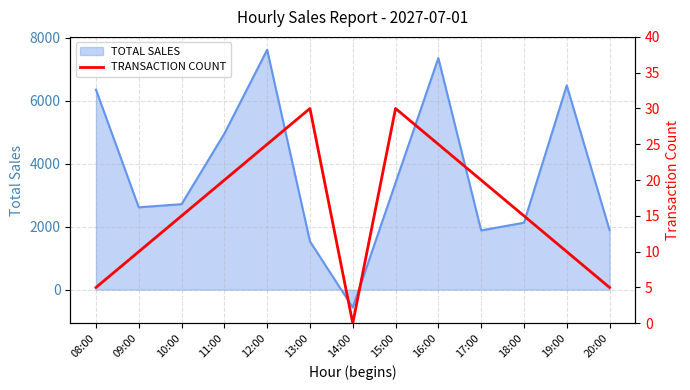

True or false: TOTAL SALES has a value of -569 at 14:00.

True